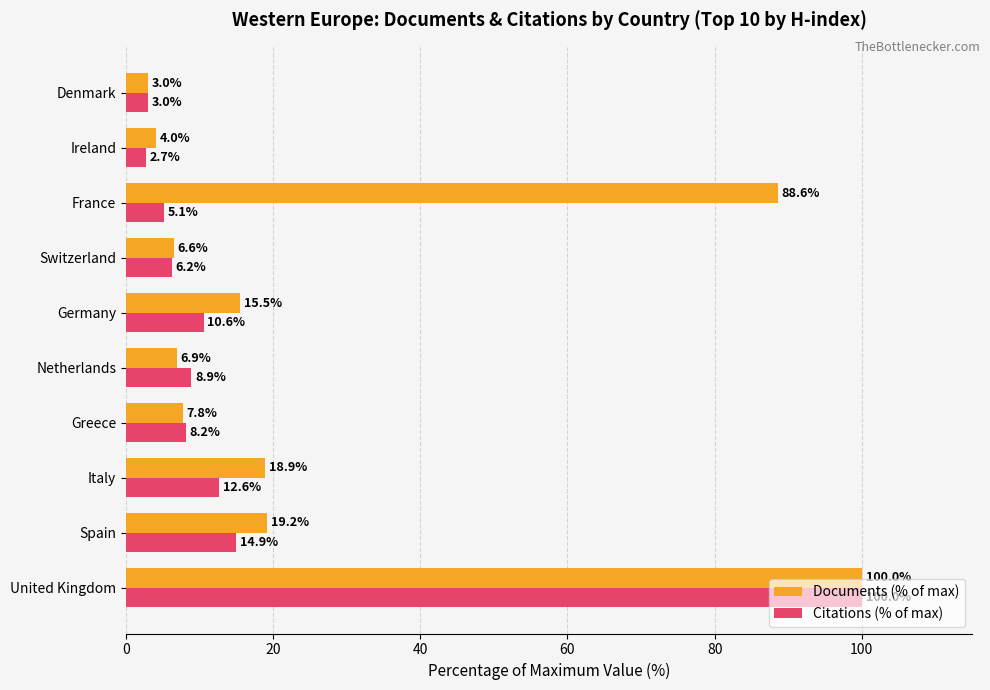

What is the maximum value for Citations (% of max)?

100.0